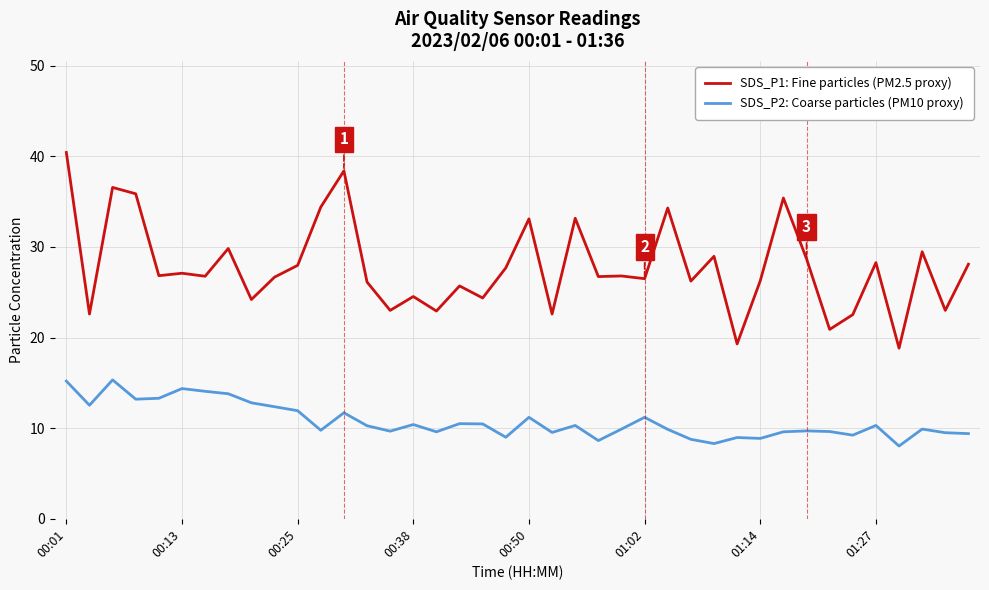

Which series has the largest total across all categories?

SDS_P1: Fine particles (PM2.5 proxy)